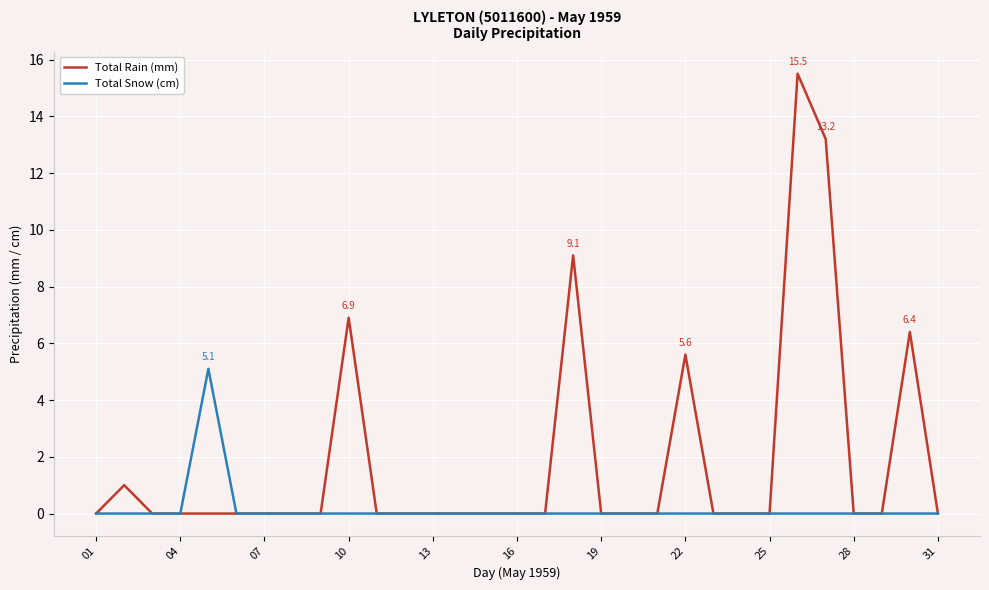

Which series has the largest range (max minus min)?

Total Rain (mm)